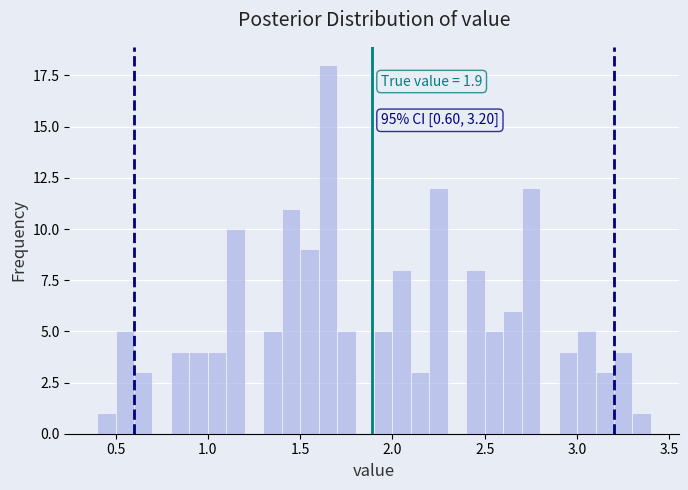

Read against the x-axis, roughly where is the centre of the tallest bar?

1.65